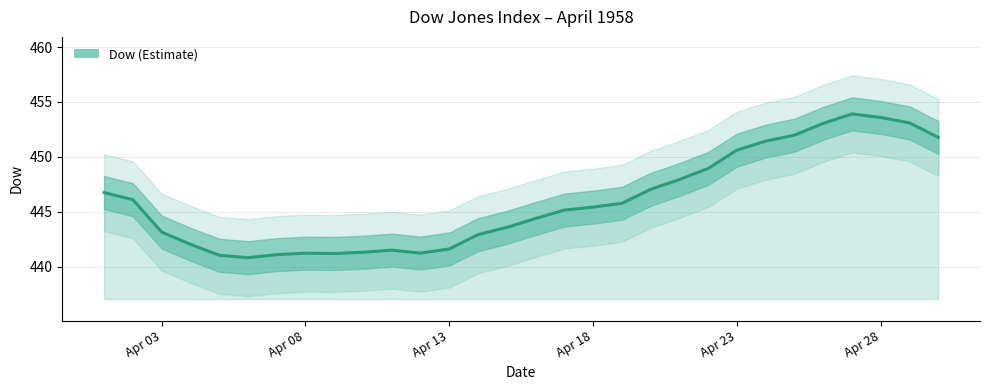

Is it true that the value at 1958-04-24 is 126.9?

False